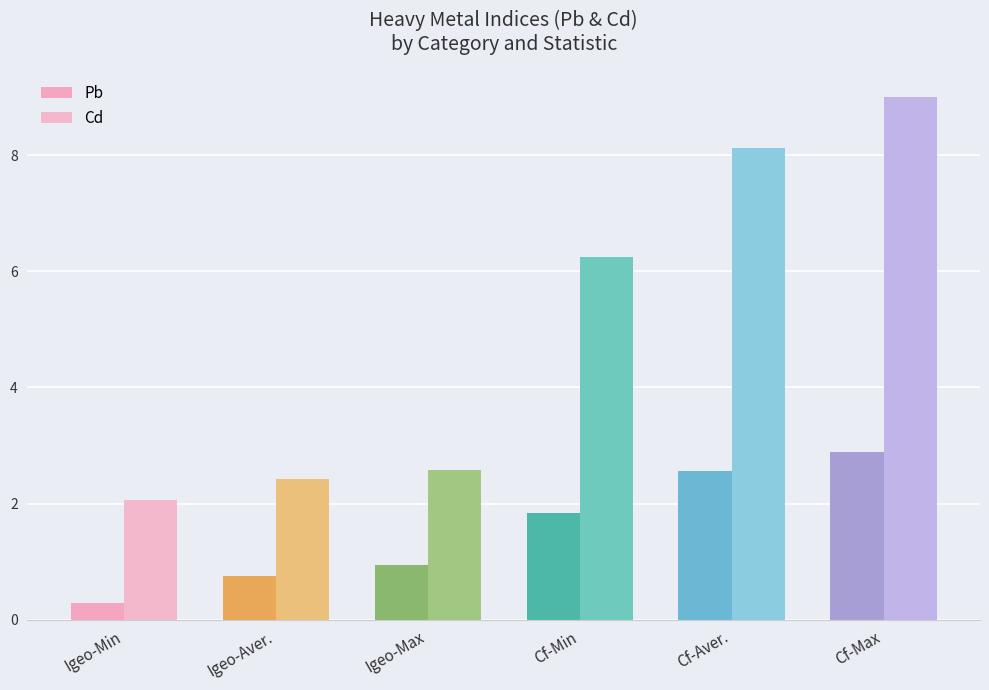

What position from the right is Cf-Min?

3